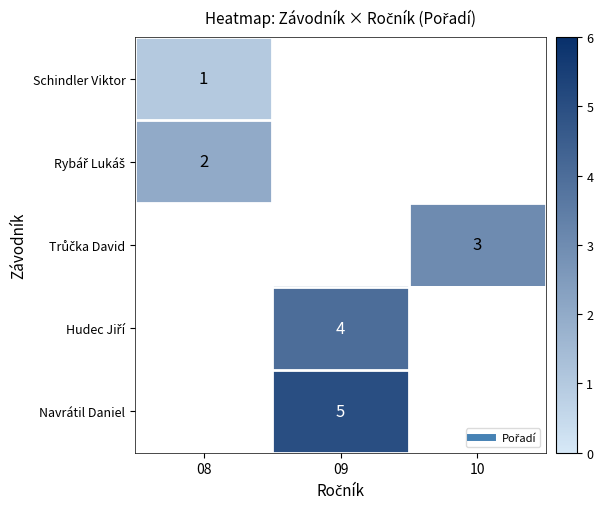

At how many categories does at least one series exceed 4?

1